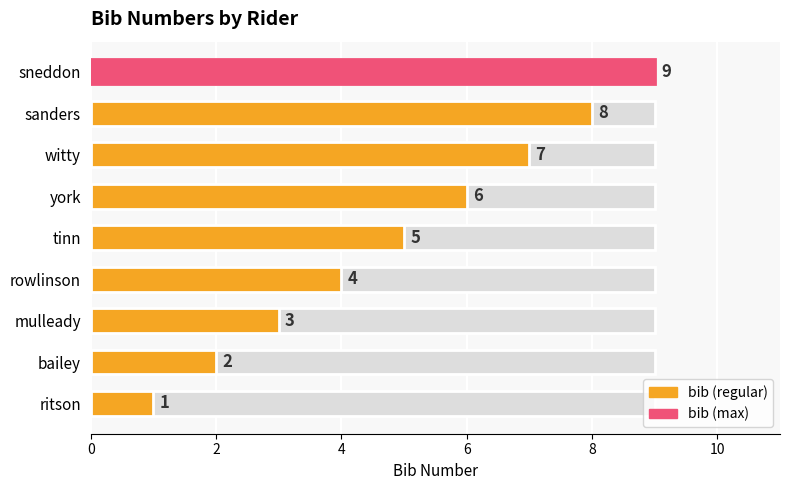

What is the label of the 2nd bar from the left?

bailey